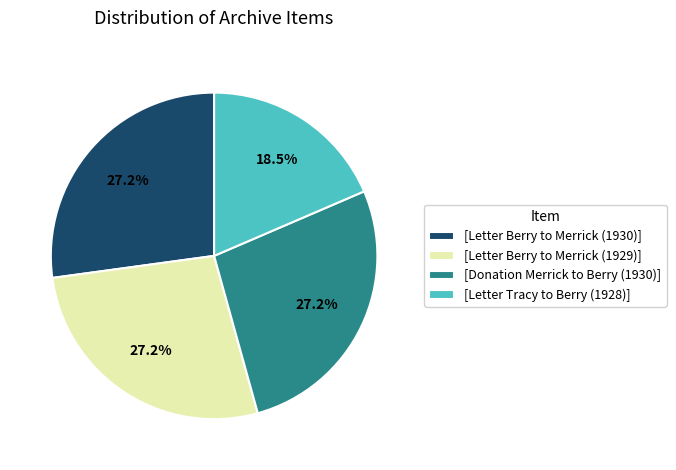

Count the number of slices in the pie.

4